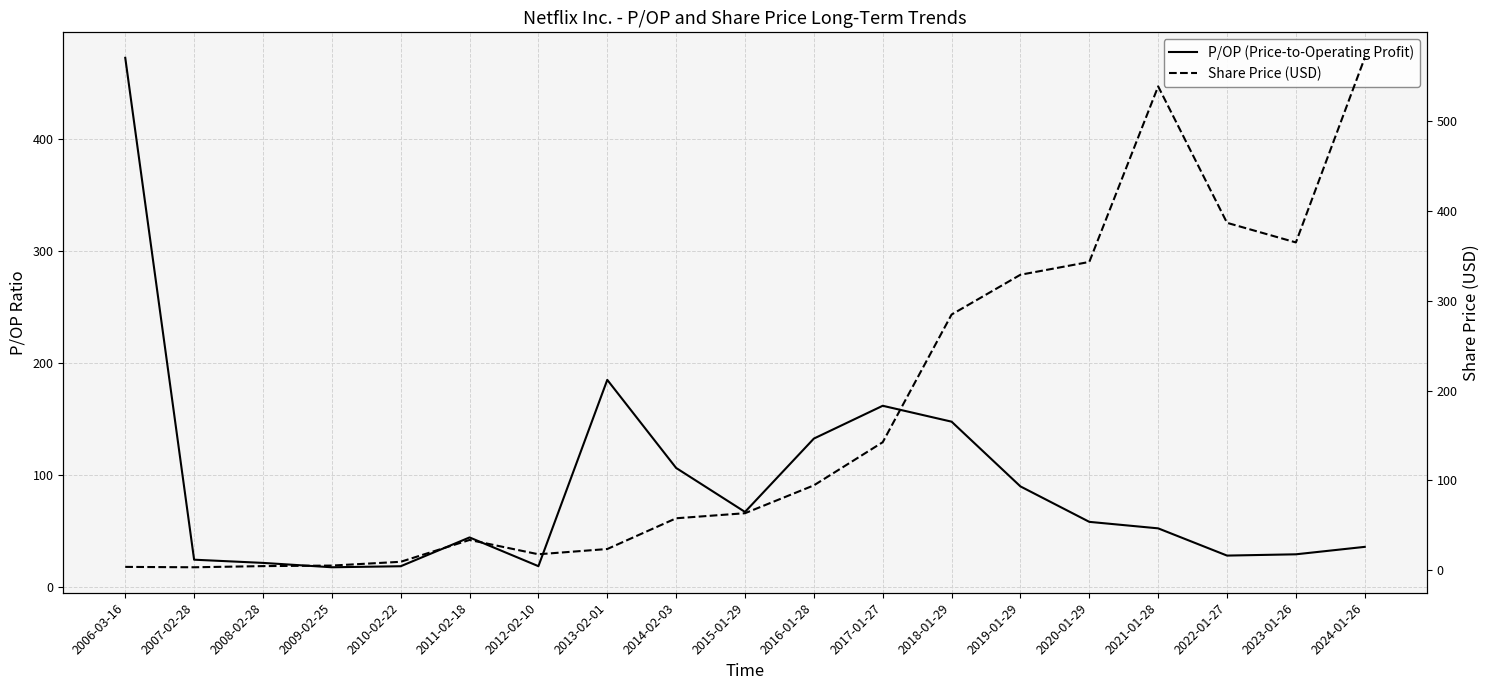

List the series in order of their overall mean, highest first.

Share Price (USD), P/OP (Price-to-Operating Profit)